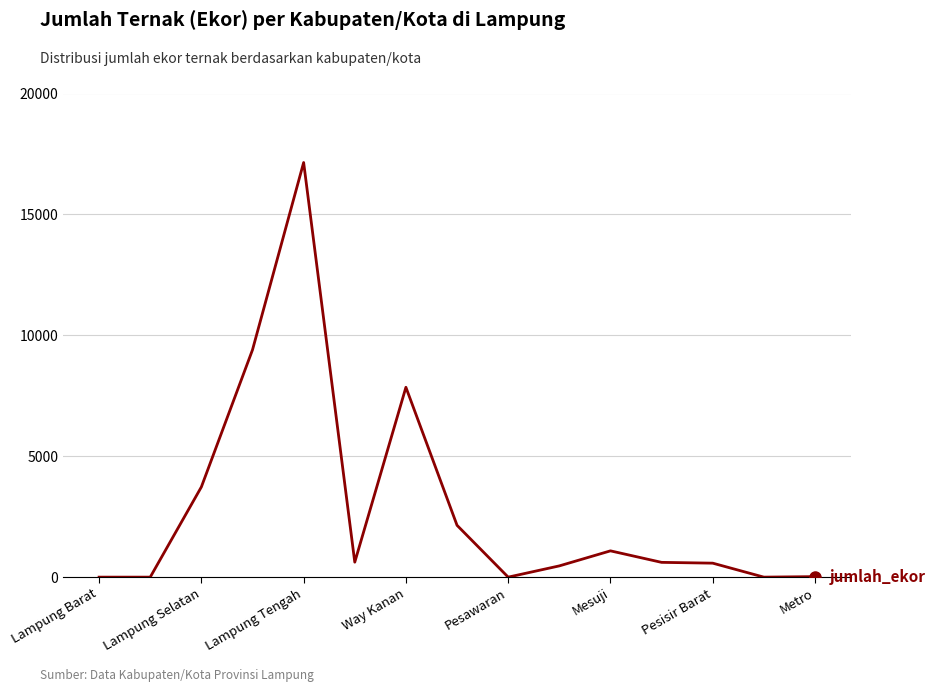

What is the difference between the maximum and minimum values?

17146